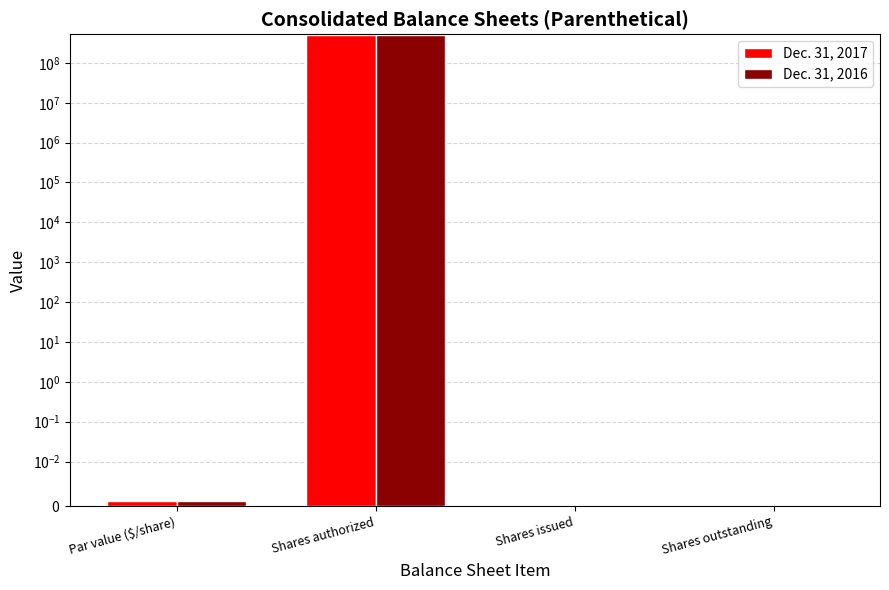

Which category has the lowest value in the Dec. 31, 2016 series?

Shares issued